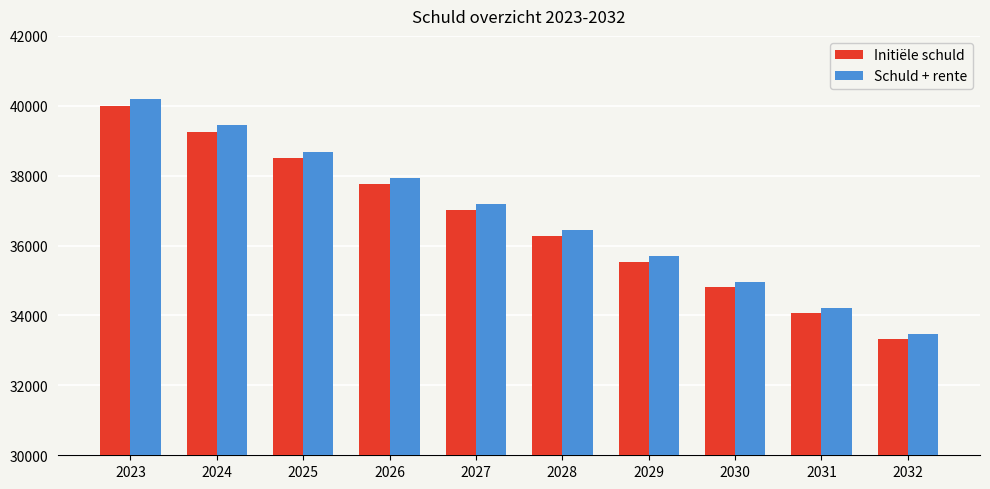

Which series has the largest range (max minus min)?

Schuld + rente